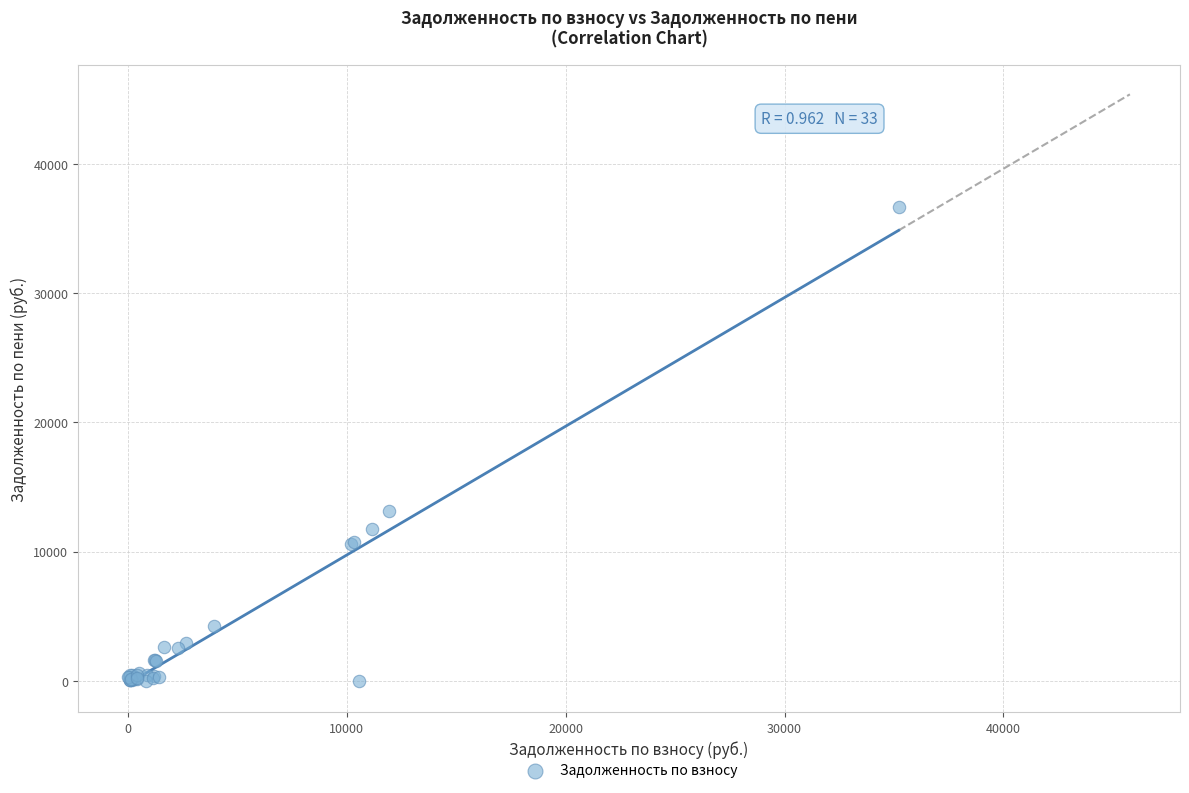

What Y value in the scatter plot is closest to 18315?

13146.5